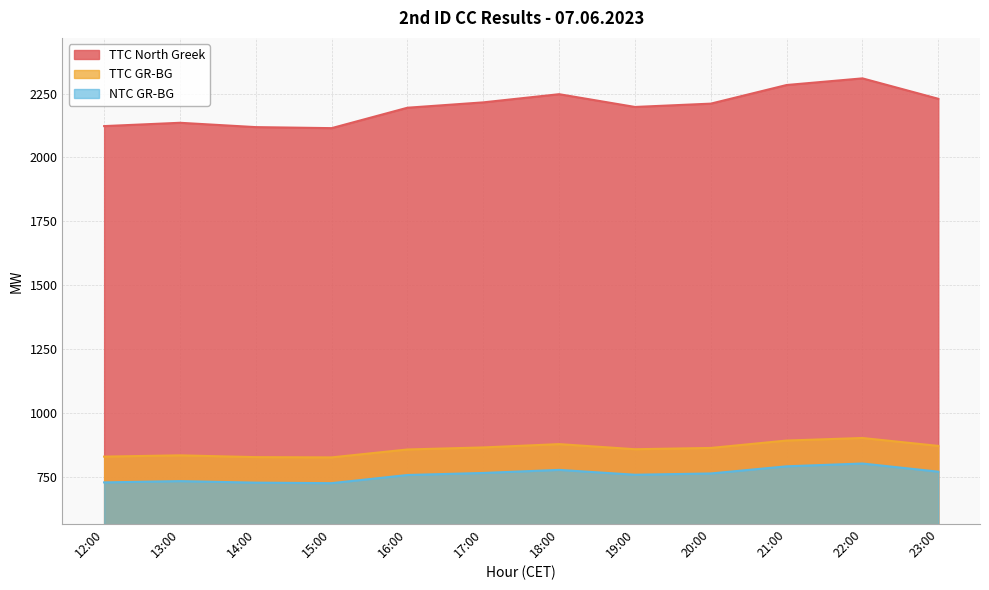

Is the value of TTC North Greek at 12:00 greater than the value of NTC GR-BG at 21:00?

Yes